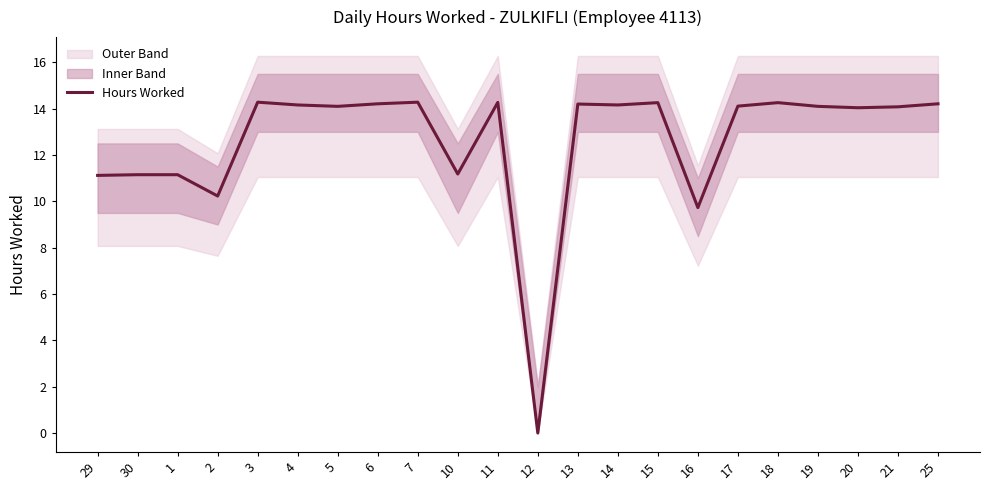

Reading left to right, extract all data points from this chart.

29=11.1	30=11.2	1=11.2	2=10.2	3=14.3	4=14.2	5=14.1	6=14.2	7=14.3	10=11.2	11=14.3	12=0.0	13=14.2	14=14.2	15=14.3	16=9.7	17=14.1	18=14.3	19=14.1	20=14.0	21=14.1	25=14.2